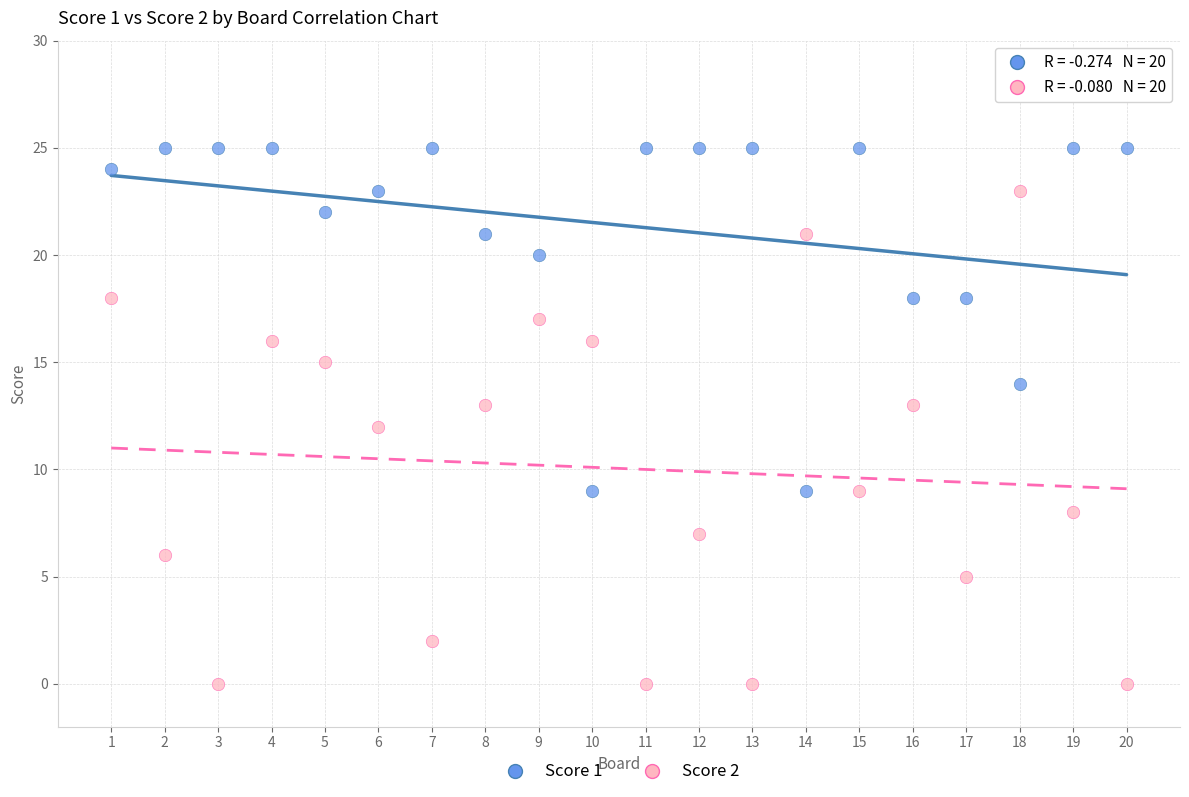

Which series has the widest spread of Y values?

Score 2